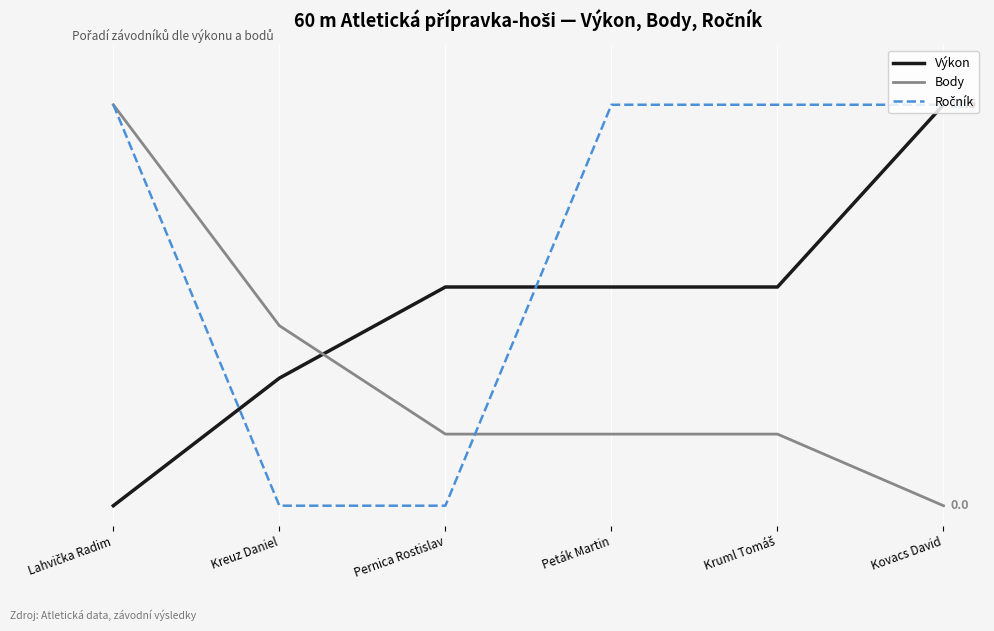

Is this an area chart (filled region under the line)?

No